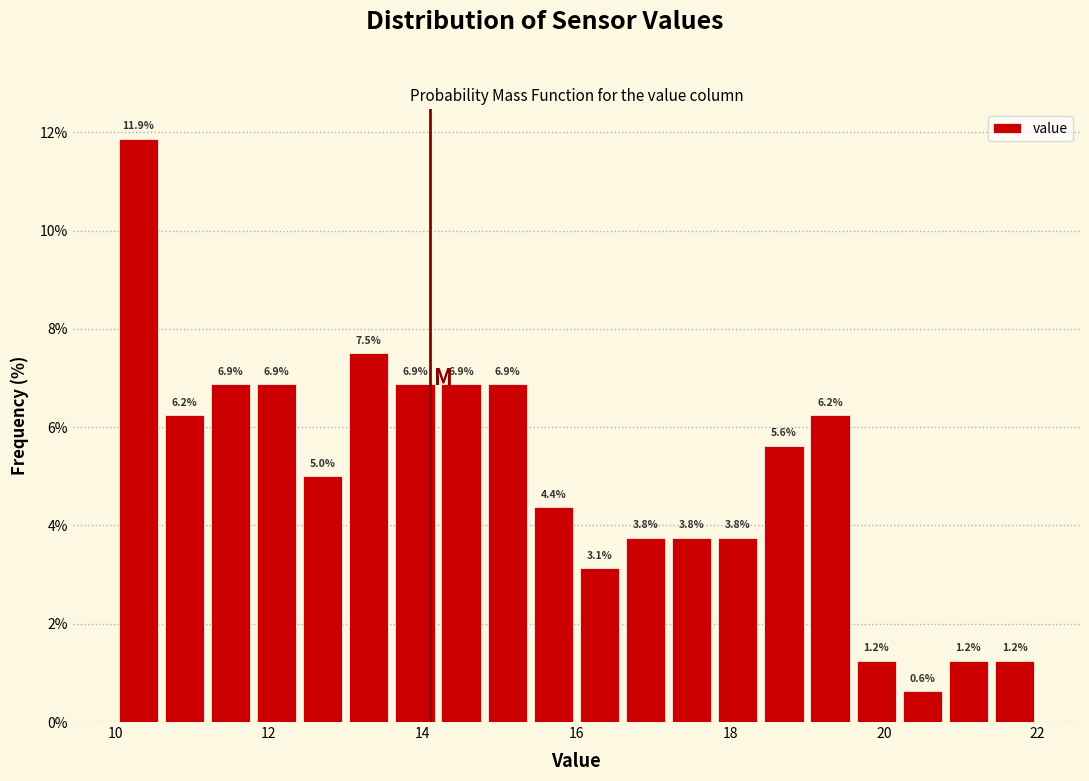

Read against the x-axis, roughly where is the centre of the tallest bar?

10.4